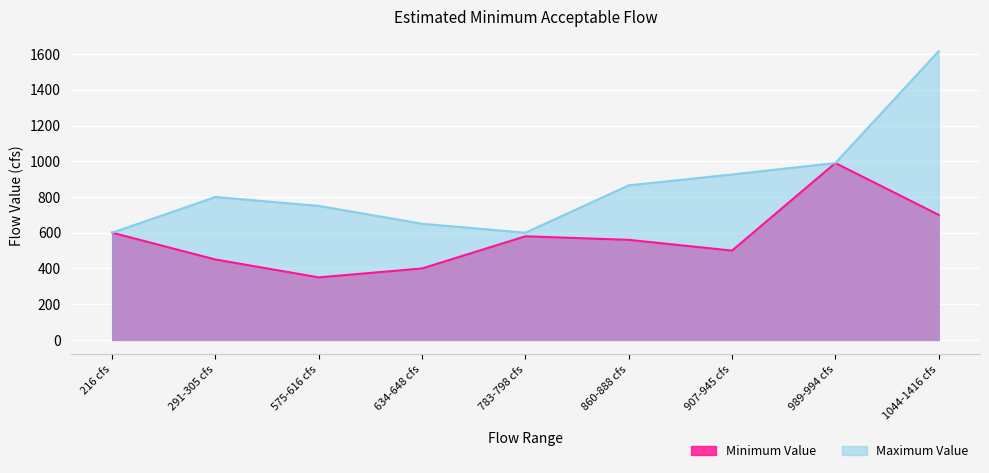

What is the average value of the Minimum Value series?

570